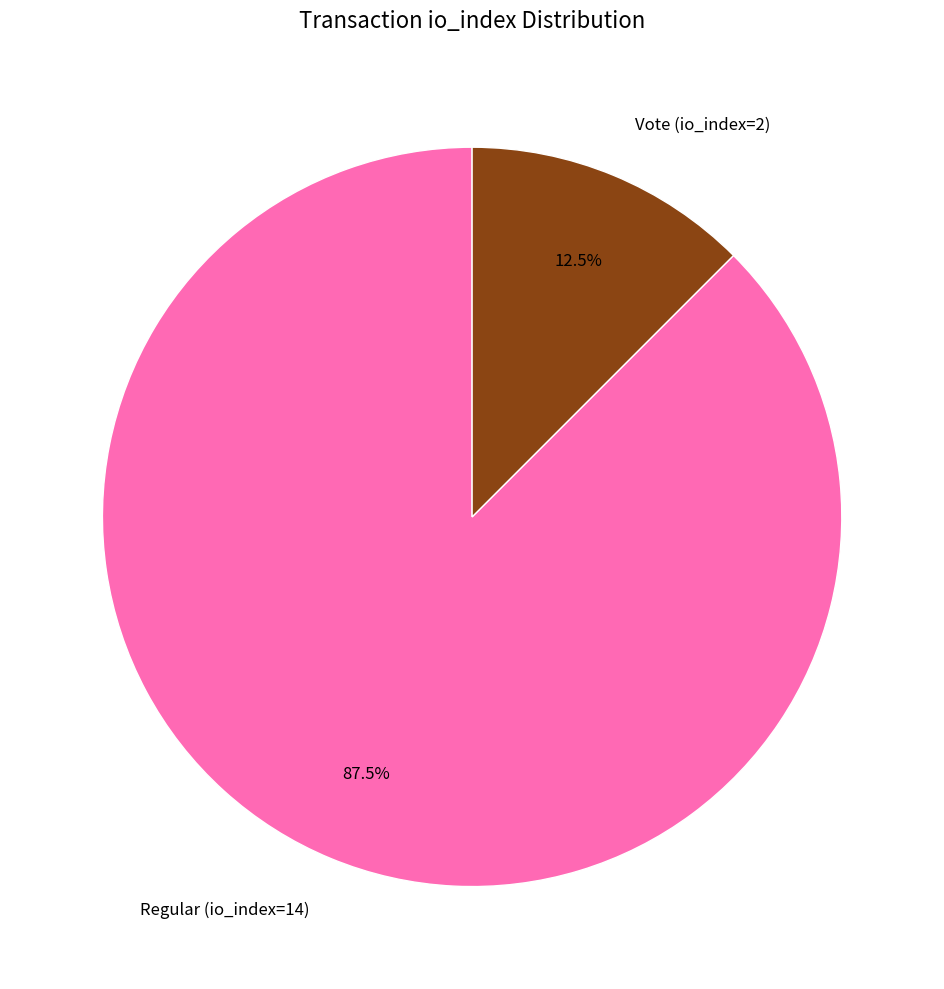

Which category accounts for the majority?

Regular (io_index=14)